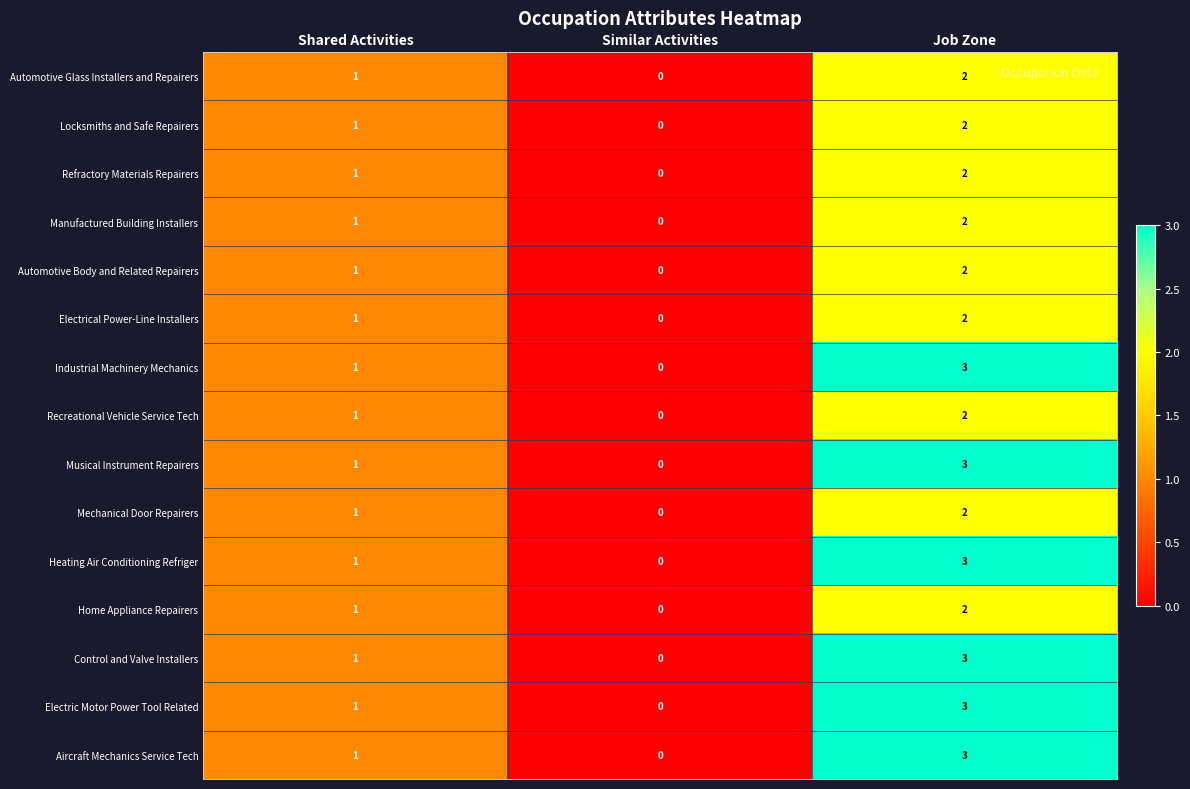

How many data points does each series have?

3